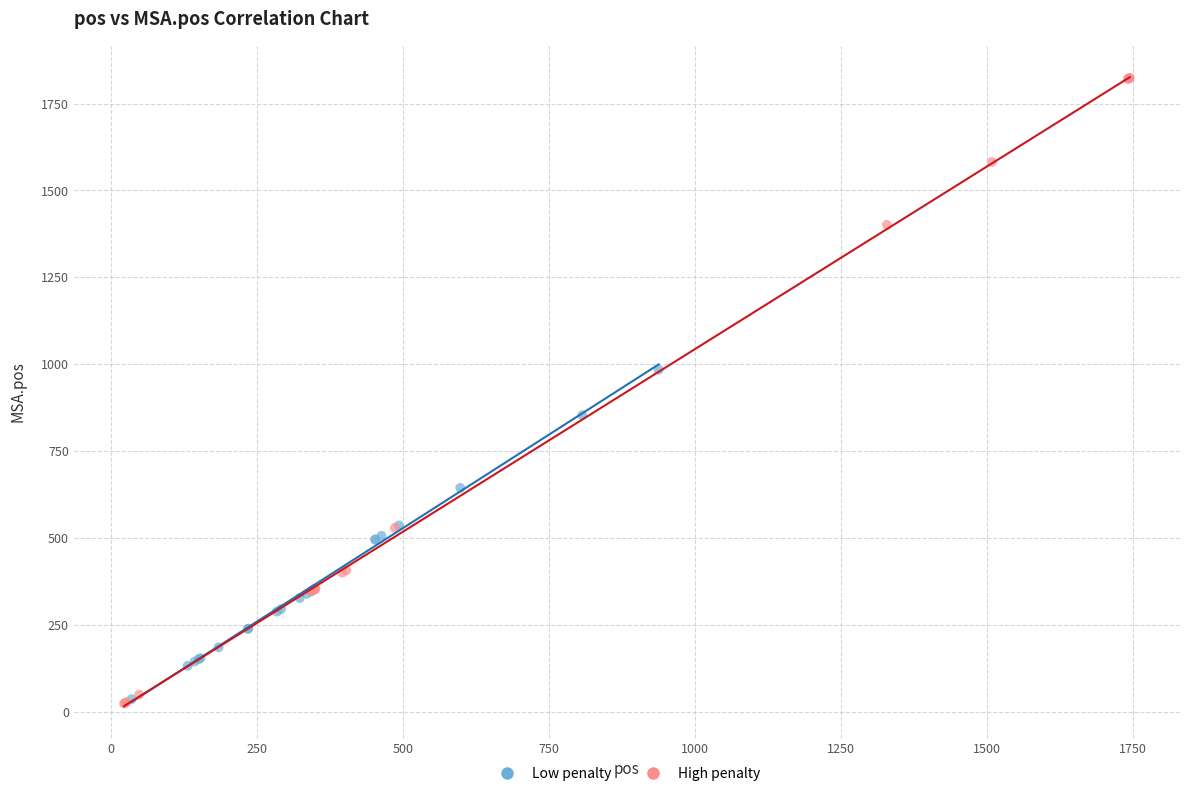

Which series reaches the maximum Y coordinate?

High penalty